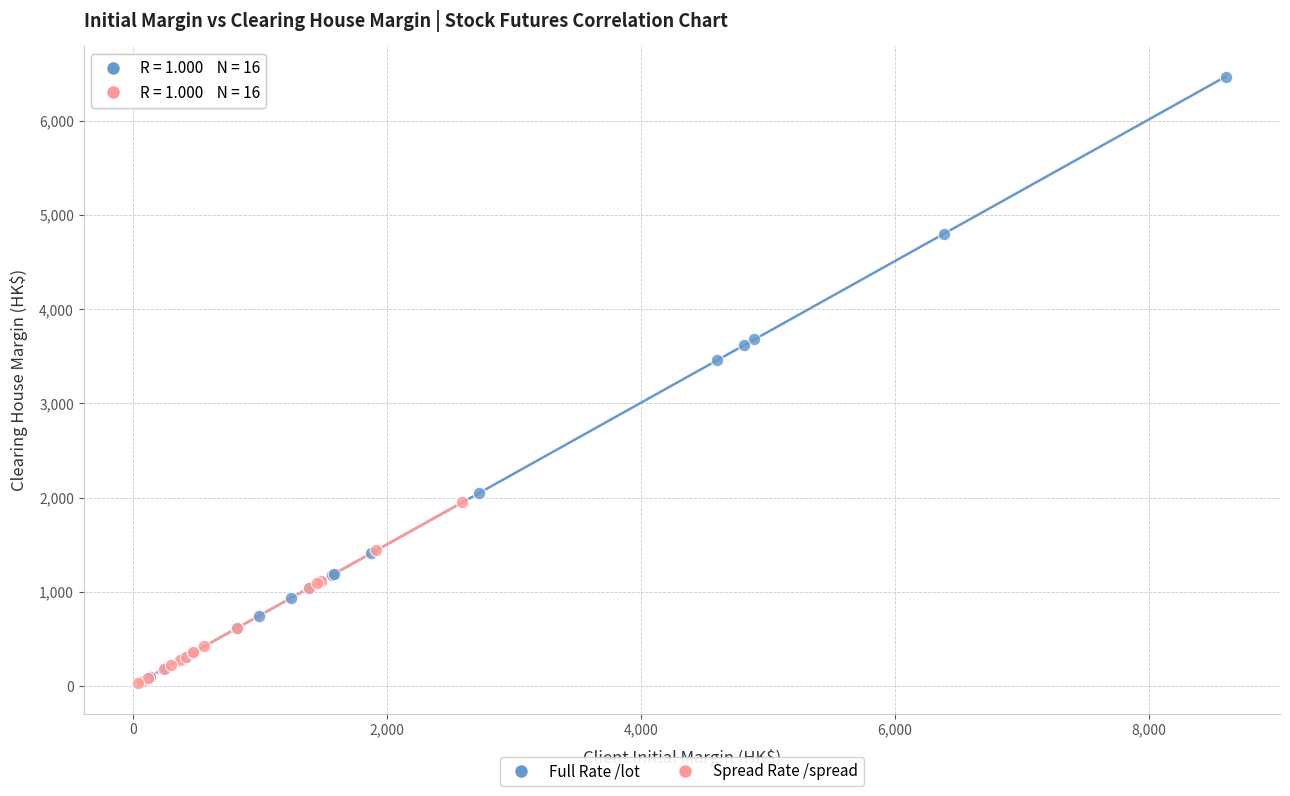

Which series reaches the maximum Y coordinate?

Full Rate /lot